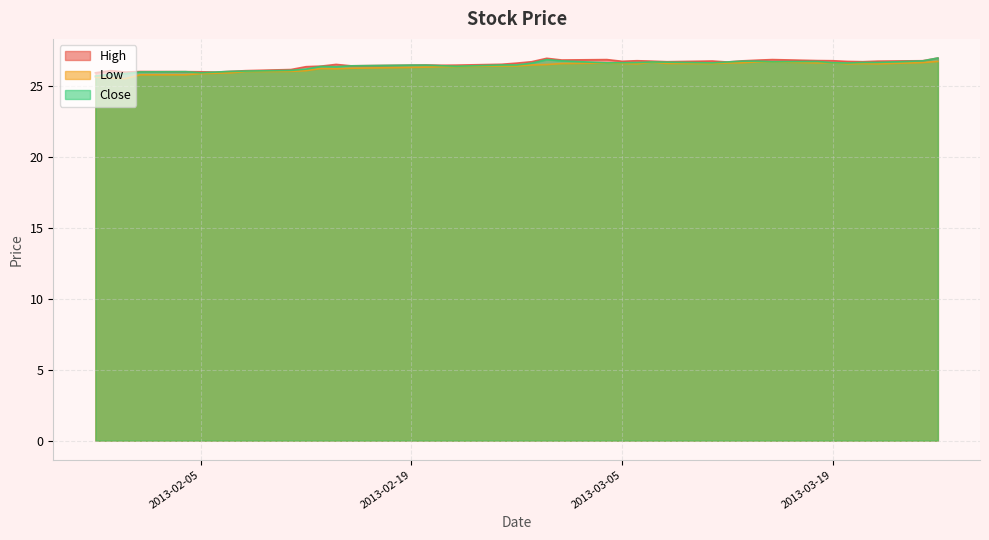

Reading left to right, what are all the values shown in this chart?

High: 2013-01-29=25.9	2013-01-30=26.0	2013-01-31=26.0	2013-02-01=26.0	2013-02-04=26.0	2013-02-05=26.0	2013-02-06=26.0	2013-02-07=26.0	2013-02-08=26.0	2013-02-11=26.1	2013-02-12=26.3	2013-02-13=26.4	2013-02-14=26.5	2013-02-15=26.4	2013-02-19=26.4	2013-02-20=26.5	2013-02-21=26.4	2013-02-22=26.4	2013-02-25=26.5	2013-02-26=26.6	2013-02-27=26.7	2013-02-28=26.9	2013-03-01=26.8	2013-03-04=26.8	2013-03-05=26.7	2013-03-06=26.8	2013-03-07=26.7	2013-03-08=26.7	2013-03-11=26.7	2013-03-12=26.7	2013-03-13=26.7	2013-03-14=26.8	2013-03-15=26.8	2013-03-18=26.8	2013-03-19=26.8	2013-03-20=26.7	2013-03-21=26.7	2013-03-22=26.7	2013-03-25=26.8	2013-03-26=26.9
Low: 2013-01-29=25.6	2013-01-30=25.5	2013-01-31=25.5	2013-02-01=25.8	2013-02-04=25.8	2013-02-05=25.8	2013-02-06=25.9	2013-02-07=25.9	2013-02-08=26.0	2013-02-11=26.0	2013-02-12=26.0	2013-02-13=26.2	2013-02-14=26.2	2013-02-15=26.2	2013-02-19=26.3	2013-02-20=26.3	2013-02-21=26.3	2013-02-22=26.3	2013-02-25=26.4	2013-02-26=26.4	2013-02-27=26.5	2013-02-28=26.5	2013-03-01=26.5	2013-03-04=26.6	2013-03-05=26.6	2013-03-06=26.5	2013-03-07=26.6	2013-03-08=26.6	2013-03-11=26.5	2013-03-12=26.6	2013-03-13=26.6	2013-03-14=26.7	2013-03-15=26.7	2013-03-18=26.6	2013-03-19=26.6	2013-03-20=26.5	2013-03-21=26.5	2013-03-22=26.5	2013-03-25=26.6	2013-03-26=26.7
Close: 2013-01-29=25.7	2013-01-30=25.8	2013-01-31=25.8	2013-02-01=26.0	2013-02-04=26.0	2013-02-05=25.9	2013-02-06=26.0	2013-02-07=26.0	2013-02-08=26.0	2013-02-11=26.1	2013-02-12=26.2	2013-02-13=26.4	2013-02-14=26.3	2013-02-15=26.4	2013-02-19=26.4	2013-02-20=26.4	2013-02-21=26.4	2013-02-22=26.4	2013-02-25=26.5	2013-02-26=26.5	2013-02-27=26.6	2013-02-28=26.8	2013-03-01=26.7	2013-03-04=26.6	2013-03-05=26.6	2013-03-06=26.6	2013-03-07=26.7	2013-03-08=26.6	2013-03-11=26.6	2013-03-12=26.7	2013-03-13=26.7	2013-03-14=26.7	2013-03-15=26.7	2013-03-18=26.7	2013-03-19=26.6	2013-03-20=26.6	2013-03-21=26.6	2013-03-22=26.6	2013-03-25=26.7	2013-03-26=26.9